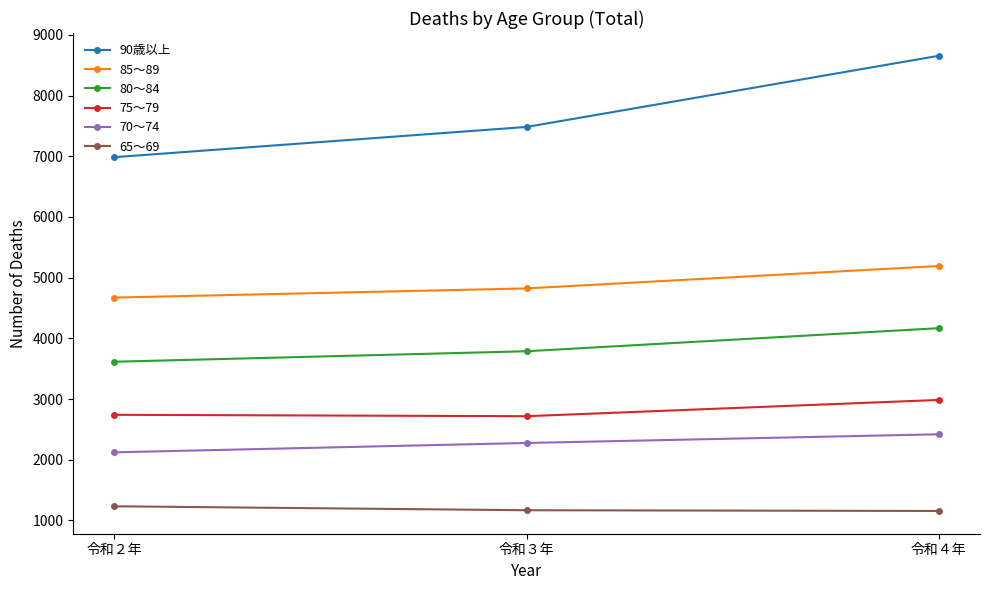

What is the difference between the highest and lowest values at 令和４年?

7498